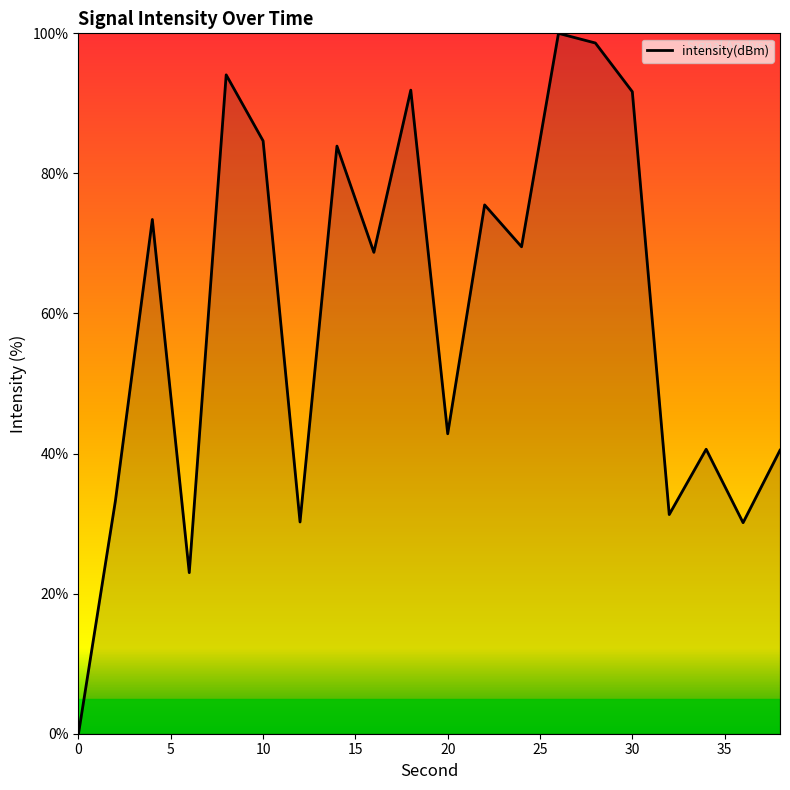

What is the greatest value displayed?

100.0